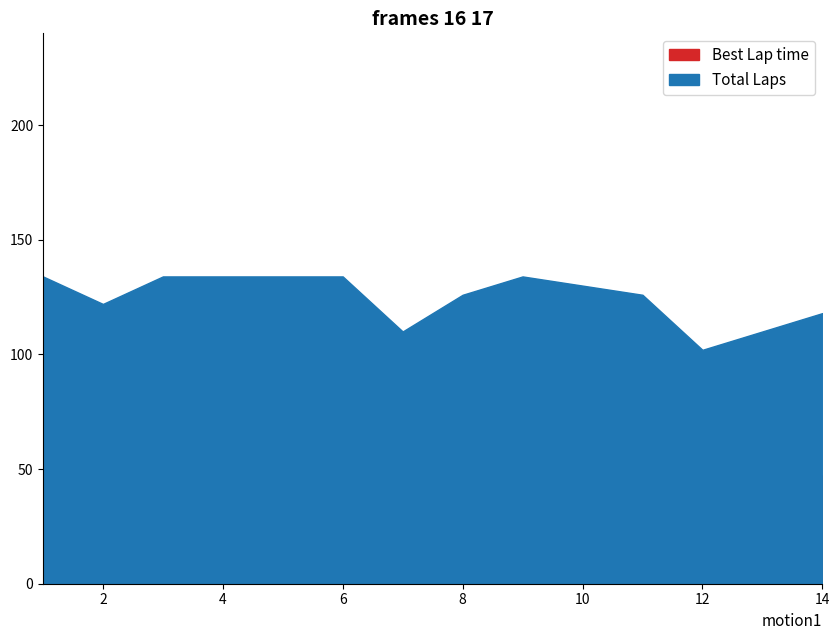

How many interior local valleys does the Total Laps series have?

3